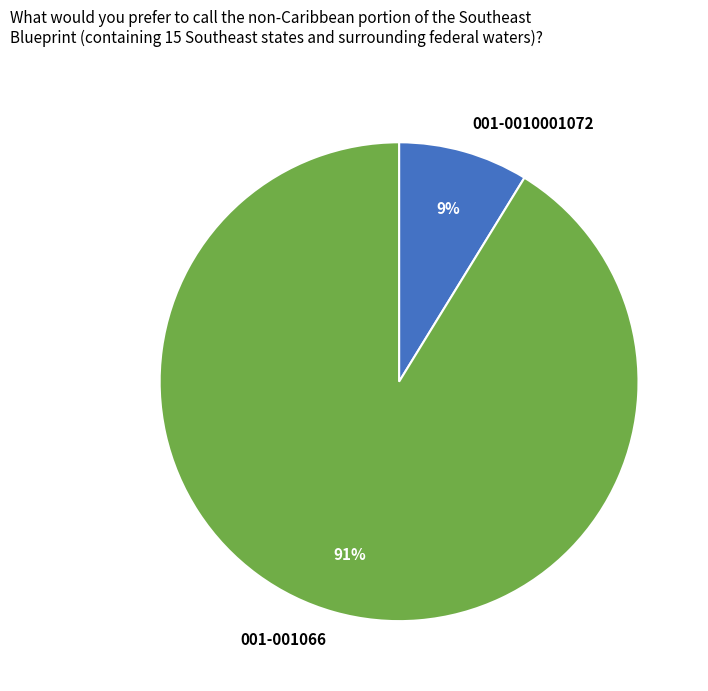

True or false: 001-0010001072 accounts for 21% of the total.

False